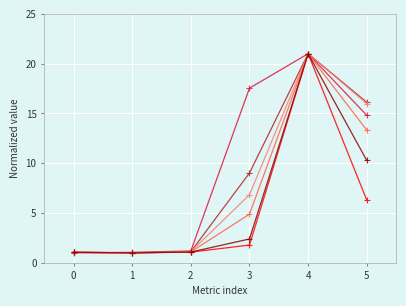

At which category is the sum across all series the highest?

4